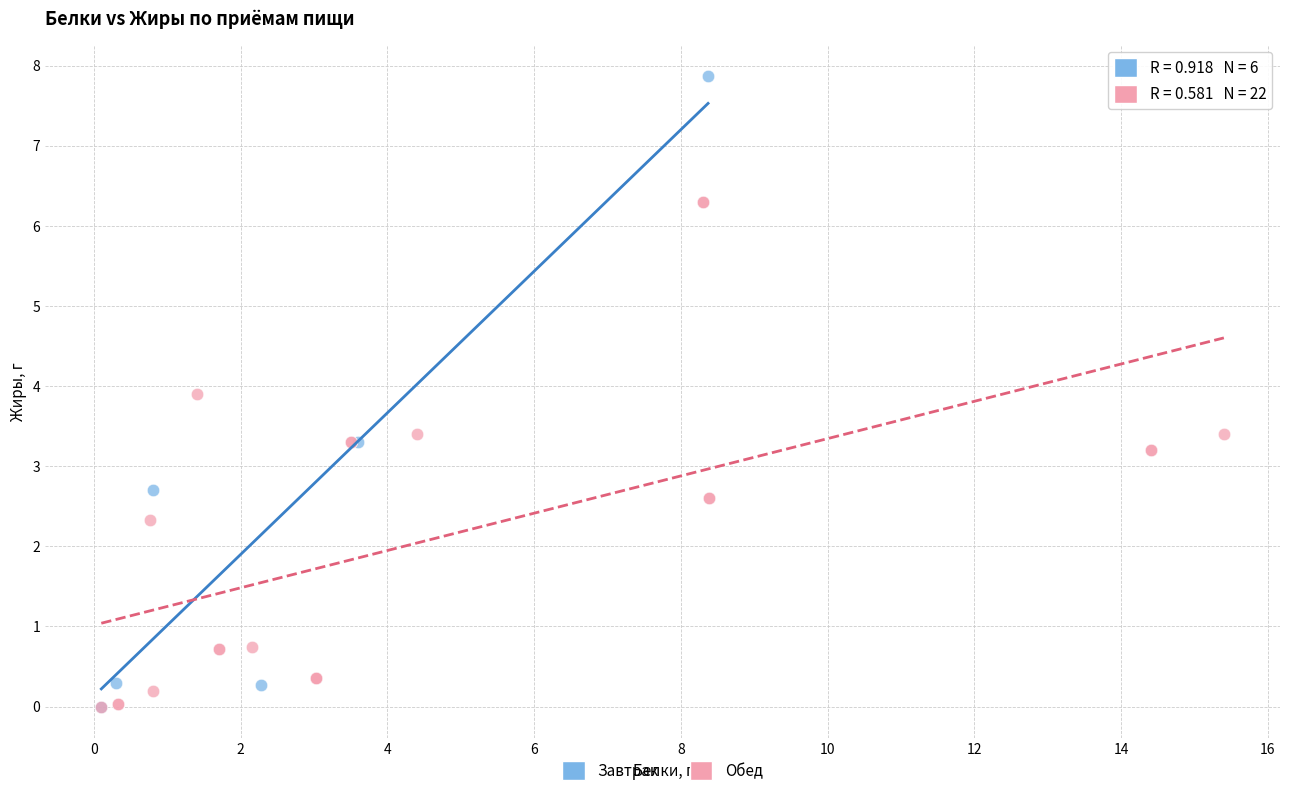

Which series contains the highest Y value?

Завтрак